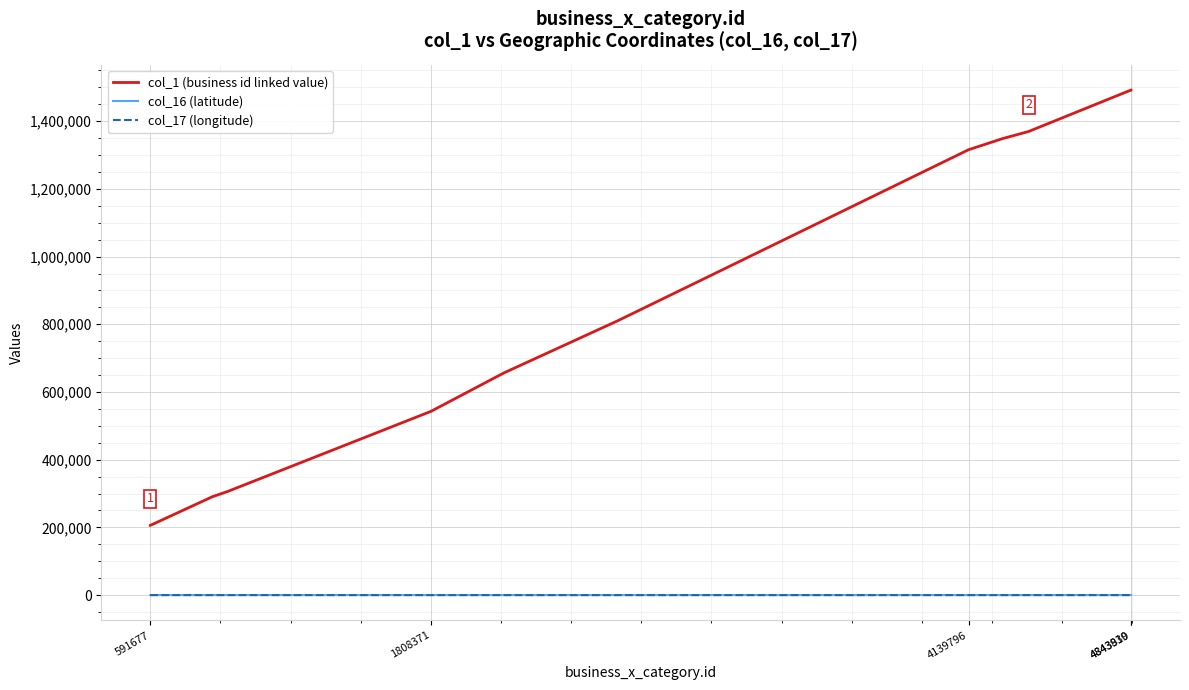

What is the greatest value displayed?

1492004.0